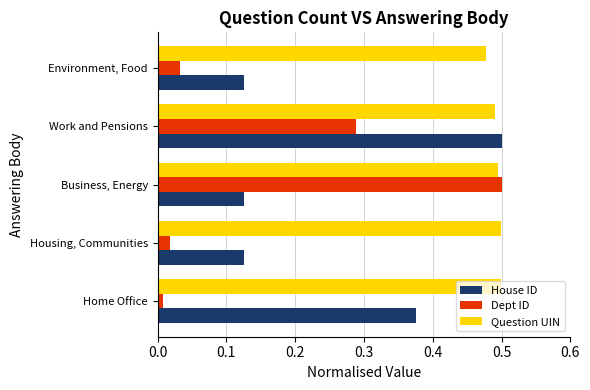

Which series has the largest total across all categories?

Question UIN